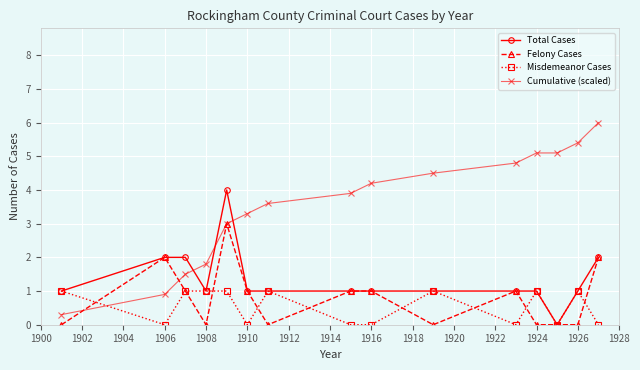

How many times do Total Cases and Cumulative (scaled) cross each other?

3